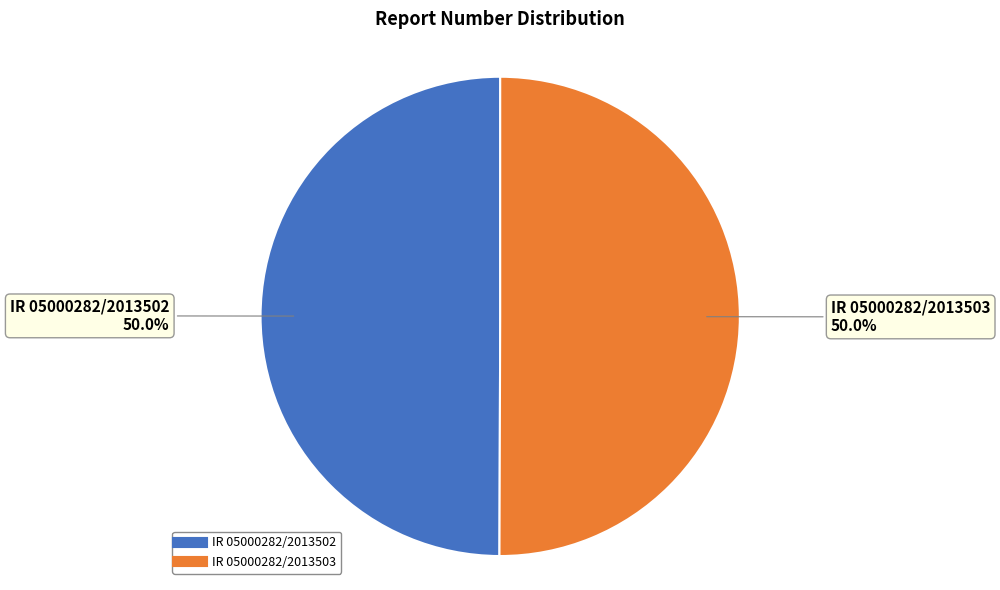

What is the ratio of the value at IR 05000282/2013502 to the value at IR 05000282/2013503?

1.0